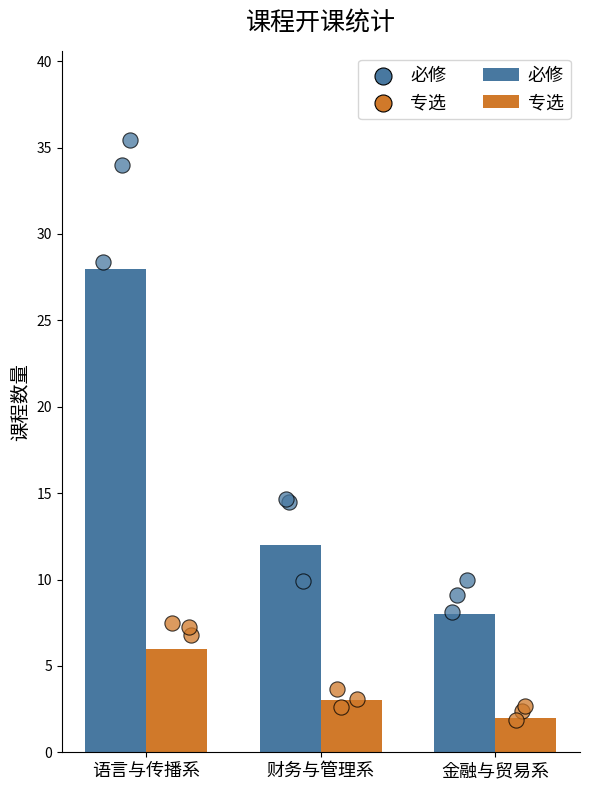

Which series has the largest Y range (max minus min)?

必修